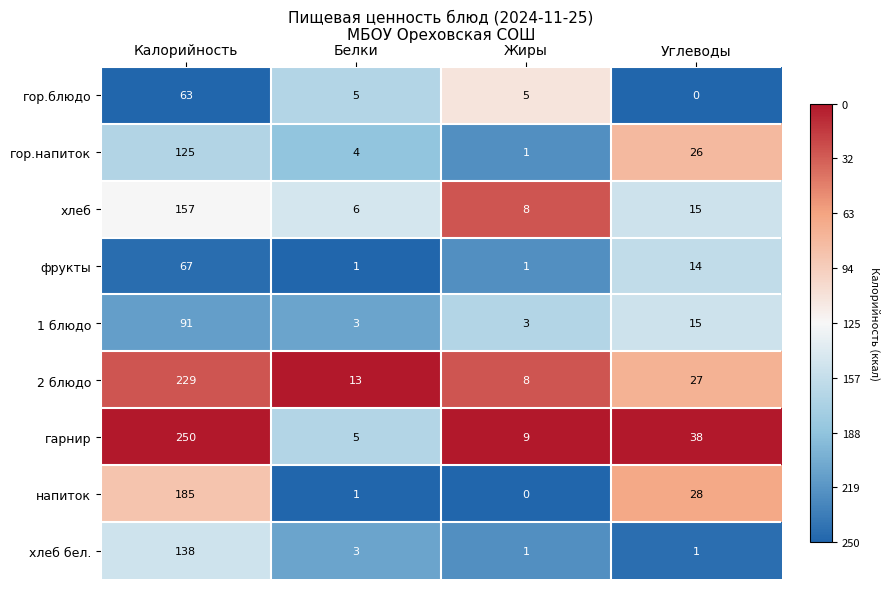

Rank the series by their maximum value, from lowest to highest.

гор.блюдо, фрукты, 1 блюдо, гор.напиток, хлеб бел., хлеб, напиток, 2 блюдо, гарнир